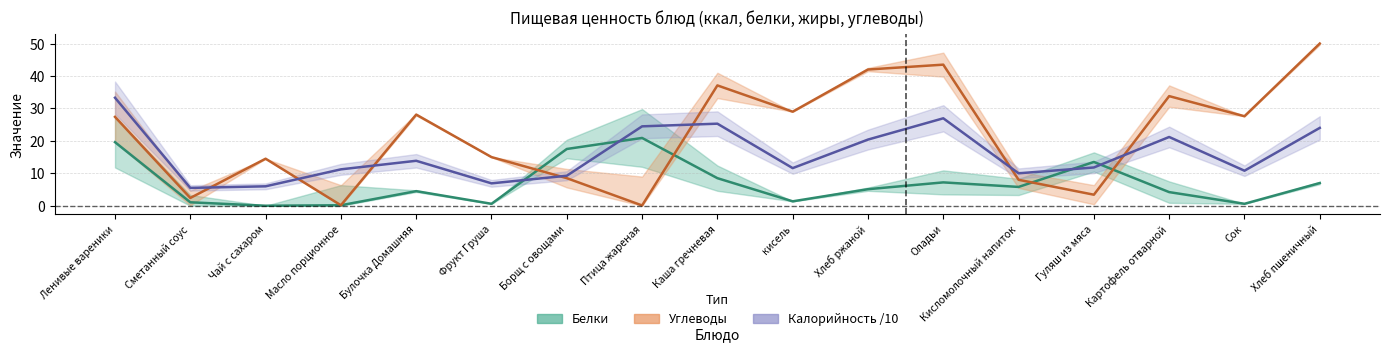

Which series changed the most between Булочка Домашняя and кисель?

Белки